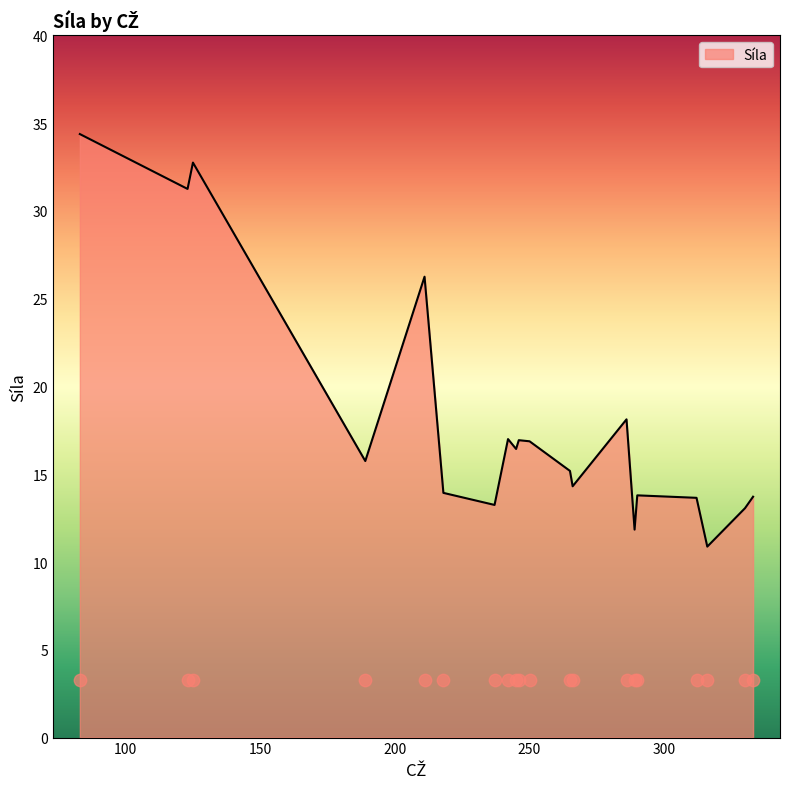

Between 286 and 290, which is larger?

286